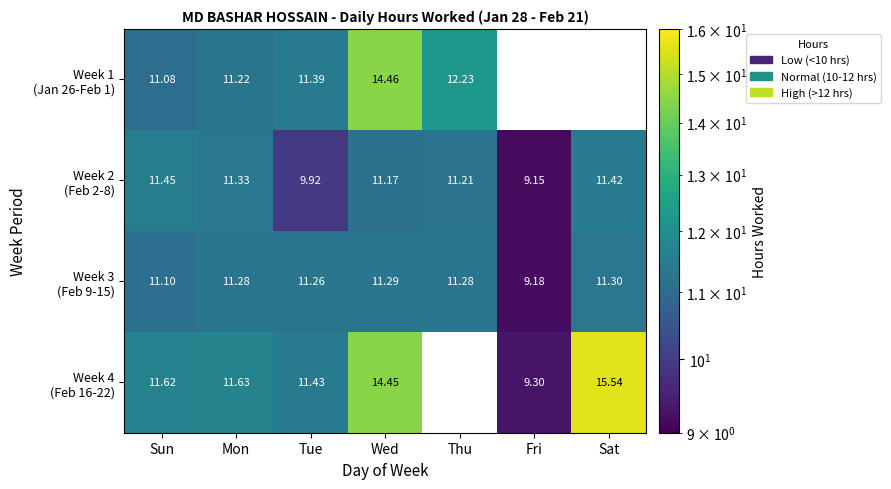

Rank the series by their maximum value, from highest to lowest.

Week 4 (Feb 16-22), Week 1 (Jan 26-Feb 1), Week 2 (Feb 2-8), Week 3 (Feb 9-15)